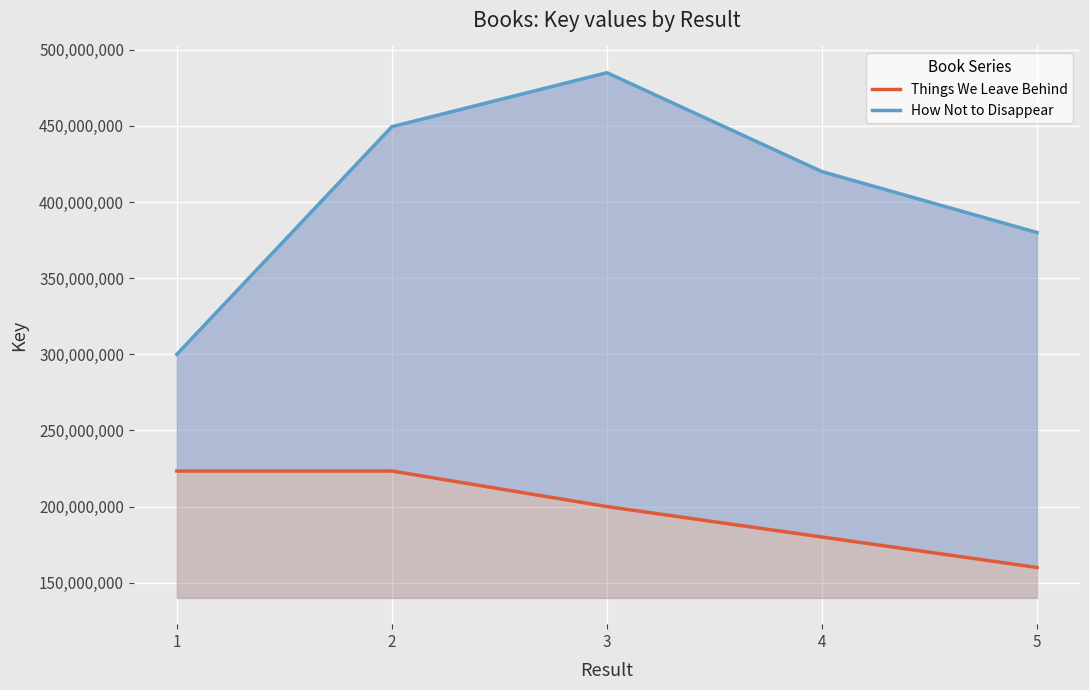

At which category is the sum across all series the highest?

3